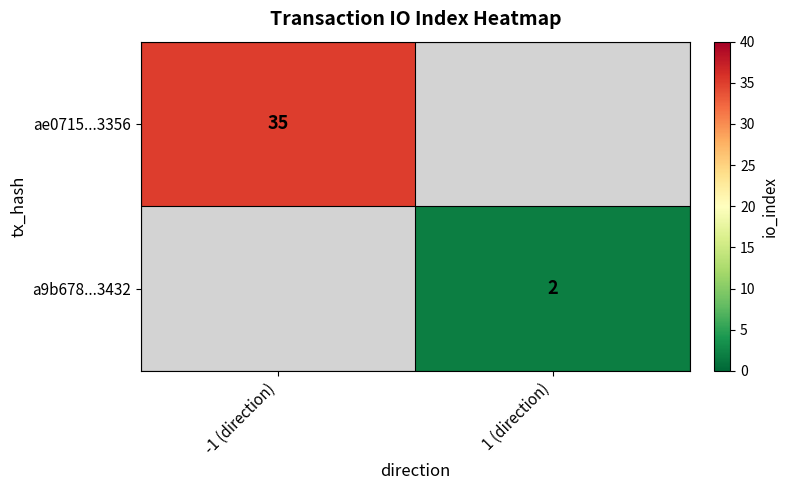

What is the maximum value shown in the chart?

35.0